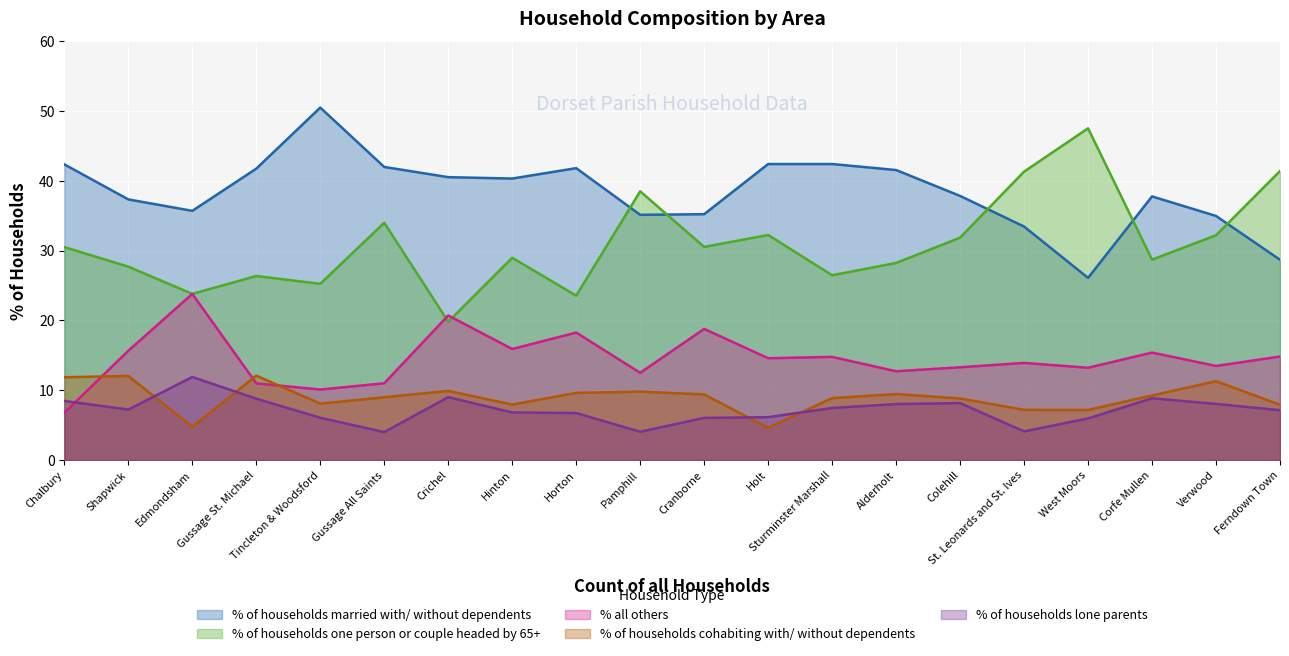

In % all others, how many points are lower than both neighbors (excluding endpoints)?

7